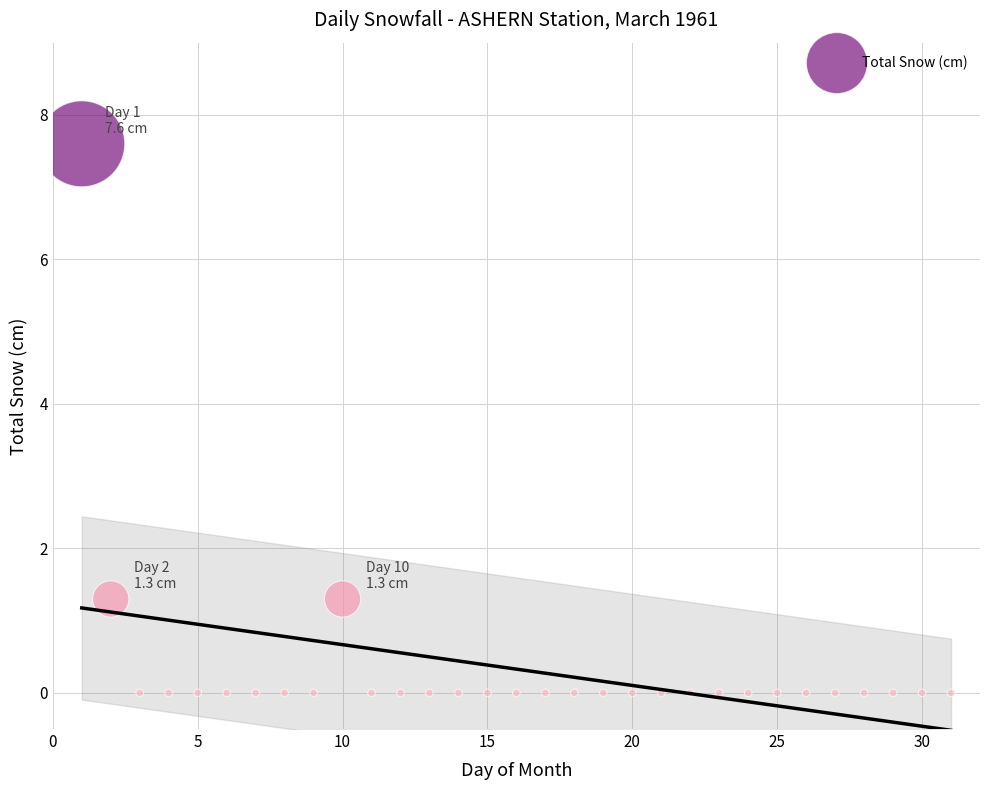

What is the range of X values (max minus min)?

30.0